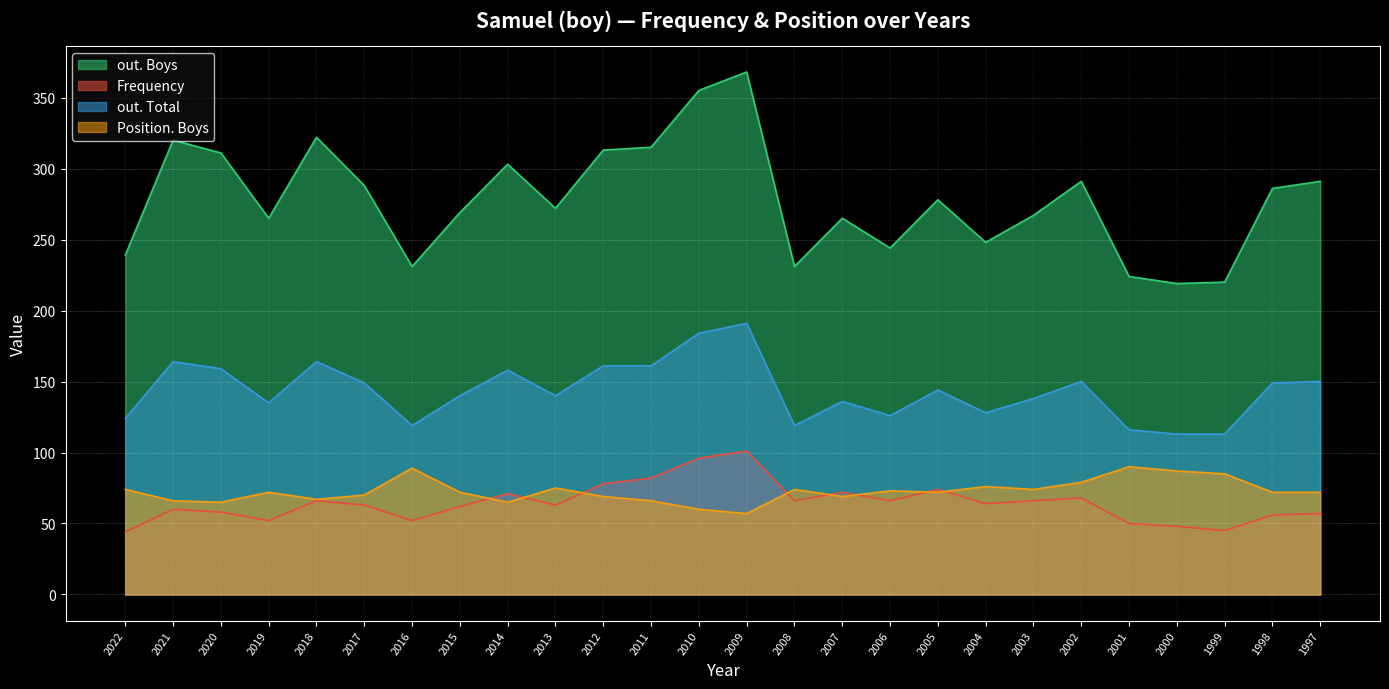

True or false: out. Boys has more than 1 points higher than both neighbors.

True